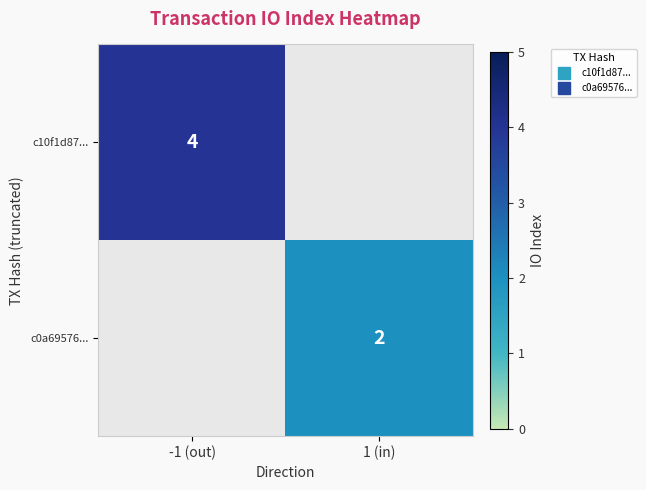

True or false: c0a69576... has a value of 2.0 at 1 (in).

True